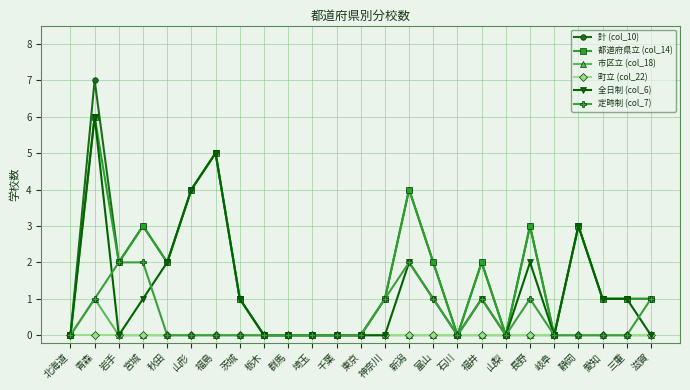

Does the chart have visible grid lines?

Yes